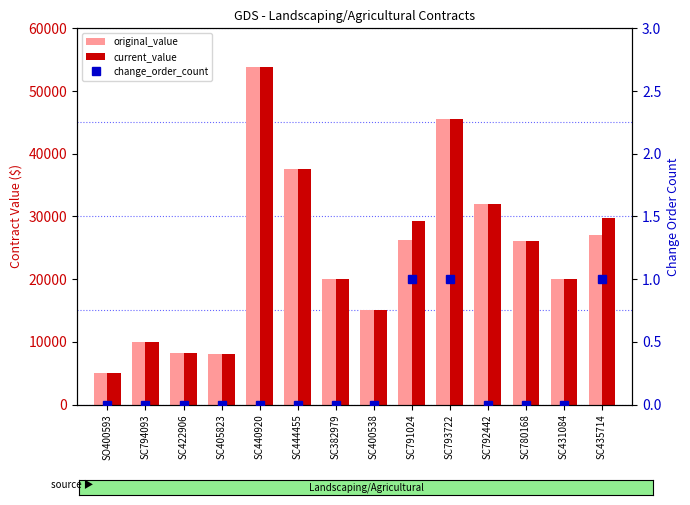

Reading right to left, what are all the values shown in this chart?

original_value: 27000.0	20052.0	26050.0	31960.5	45501.0	26250.0	15000.0	20000.0	37500.0	53900.0	8000.0	8160.0	10000.0	5000.0
current_value: 29815.0	20052.0	26050.0	31960.5	45501.0	29250.0	15000.0	20000.0	37500.0	53900.0	8000.0	8160.0	10000.0	5000.0
change_order_count: 1.0	0.0	0.0	0.0	1.0	1.0	0.0	0.0	0.0	0.0	0.0	0.0	0.0	0.0